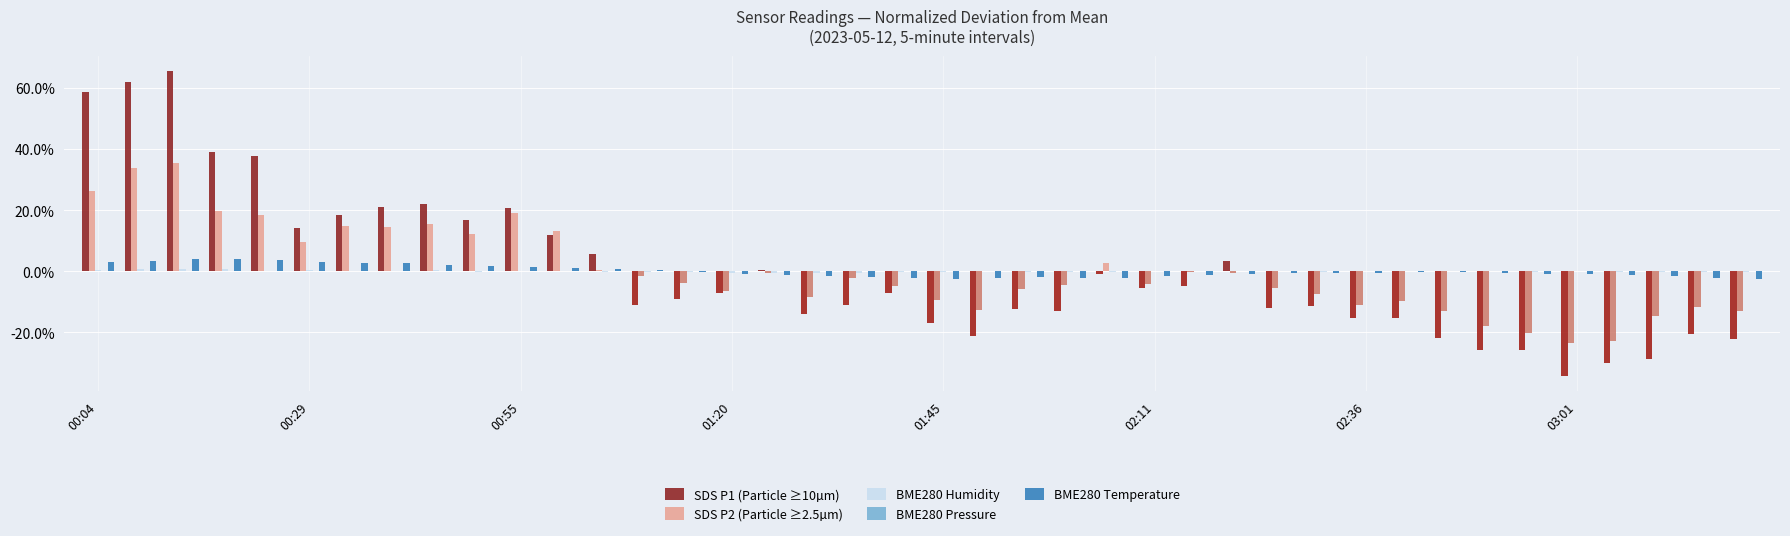

How many values in the SDS P2 (Particle ≥2.5µm) series exceed 0?

14